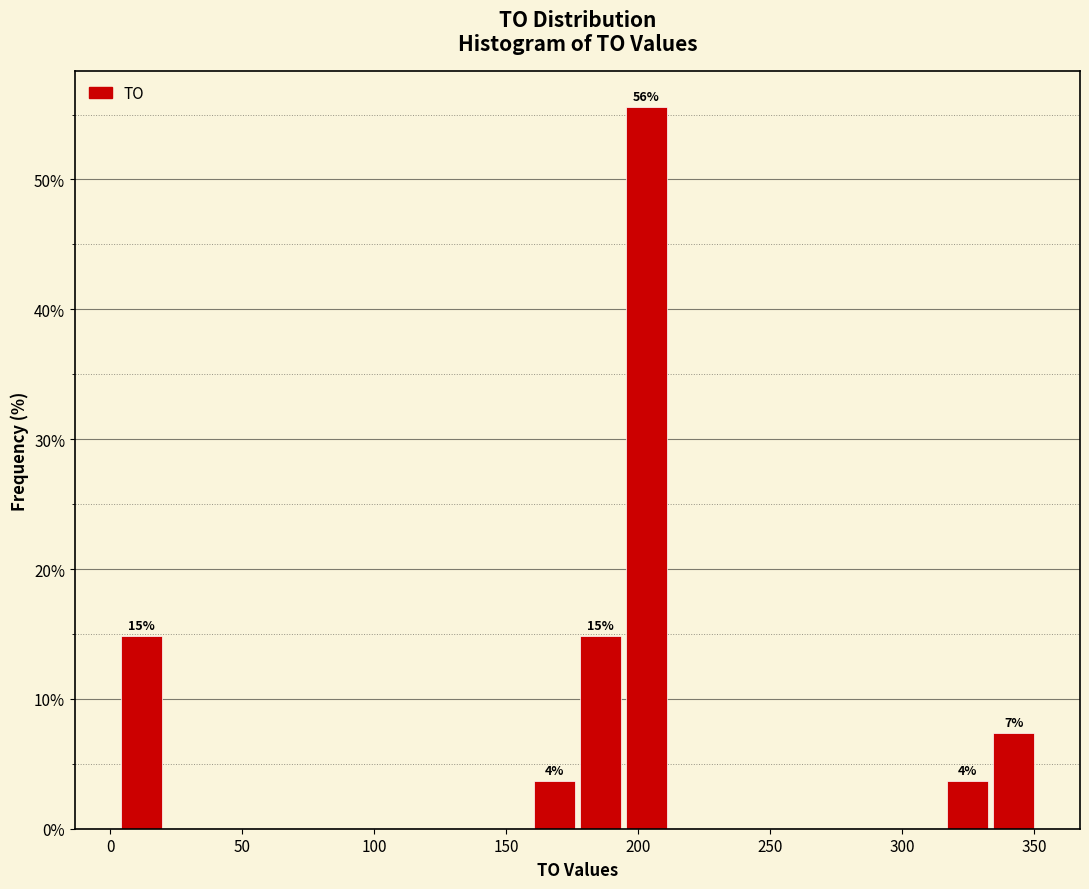

Around what value on the x-axis is the tallest bar? Give the approximate position of its centre, as read against the axis.

205